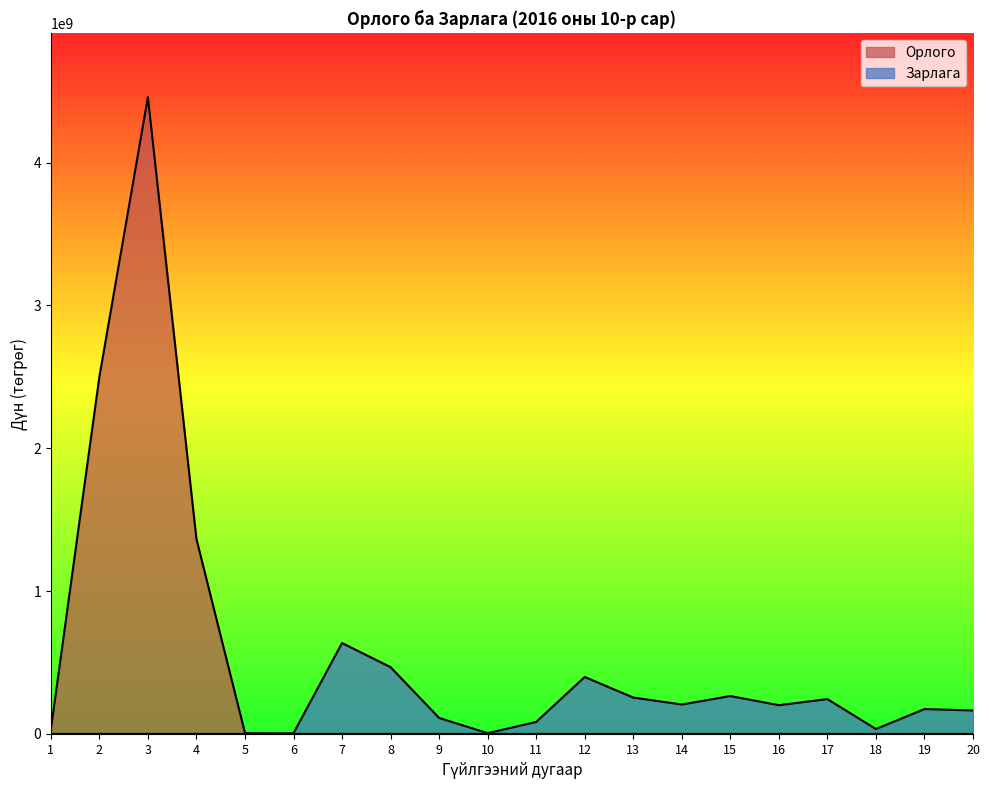

What are all the series names shown in the legend?

Орлого, Зарлага